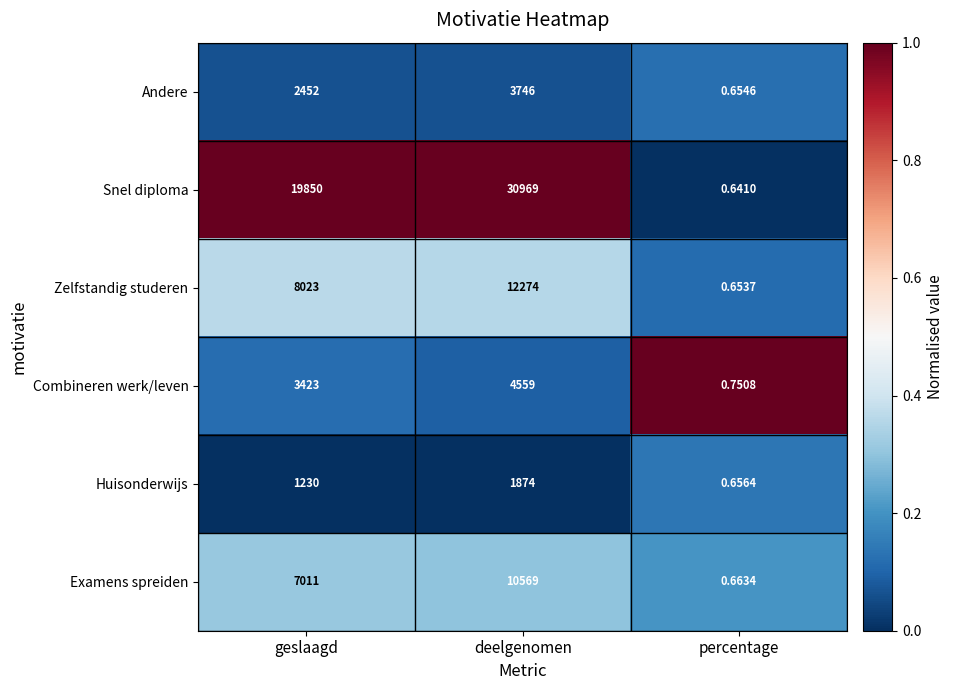

Which category has the lowest value across all series?

percentage